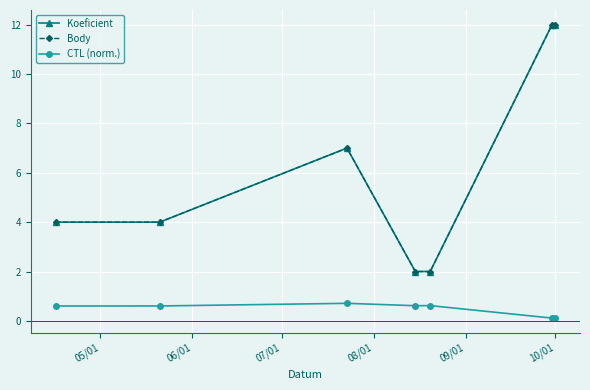

What is the minimum value for CTL (norm.)?

0.1